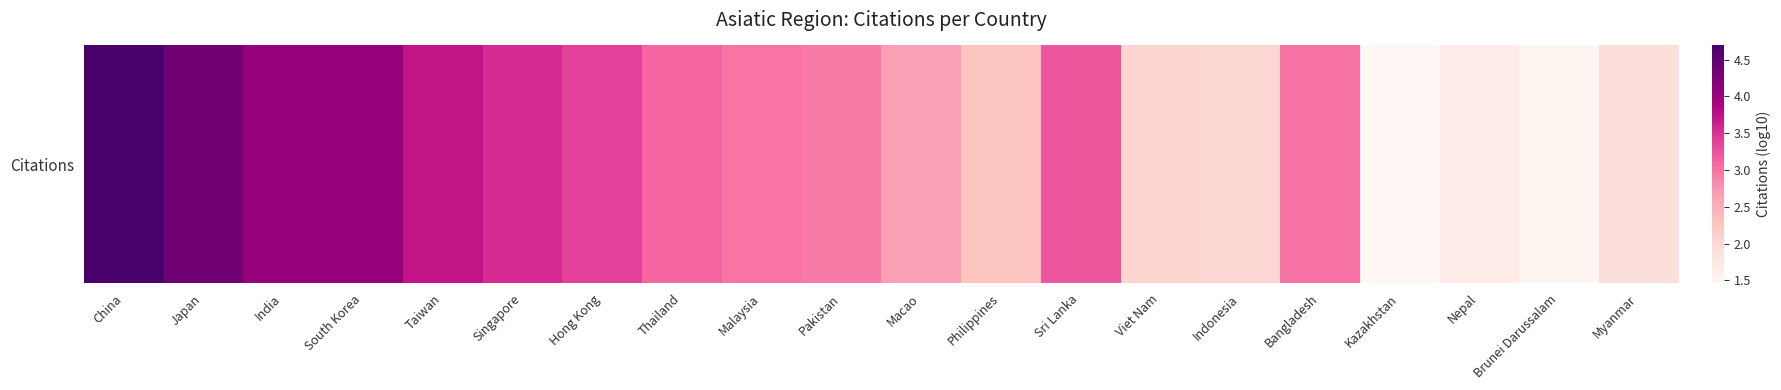

Reading left to right, transcribe all the data shown in this chart.

4.7	4.4	4.1	4.1	3.7	3.6	3.4	3.1	3.0	2.9	2.7	2.3	3.2	2.0	2.0	3.0	1.5	1.7	1.5	1.9